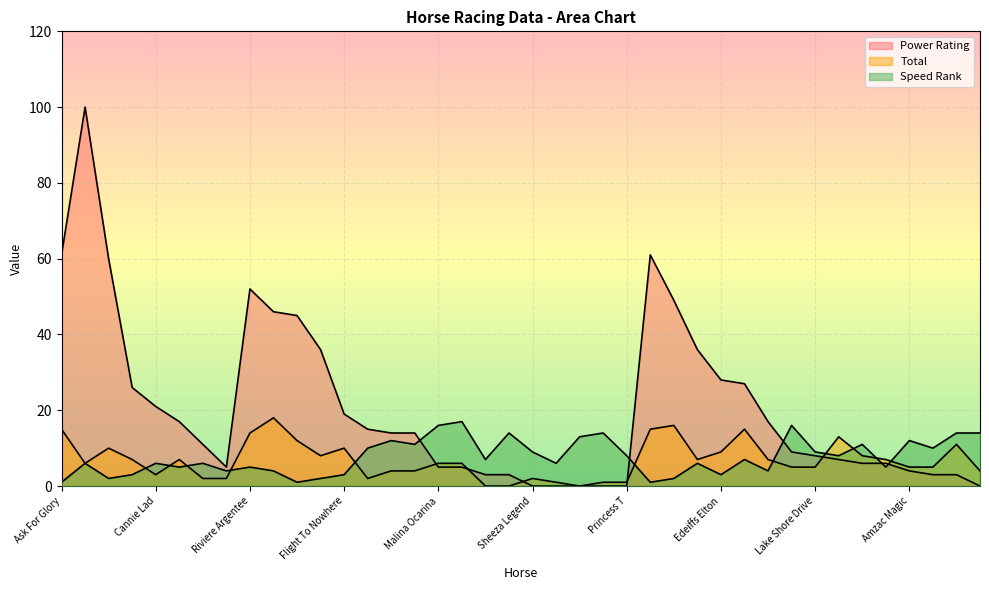

How many lines are shown in the chart?

3